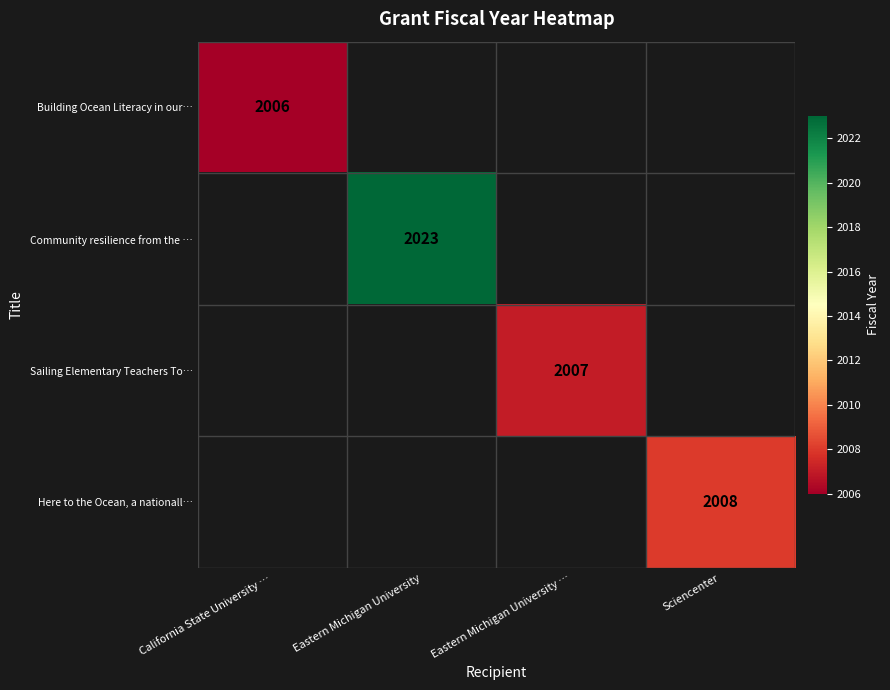

The value of Here to the Ocean, a nationall… at Sciencenter is 2008. True or false?

True